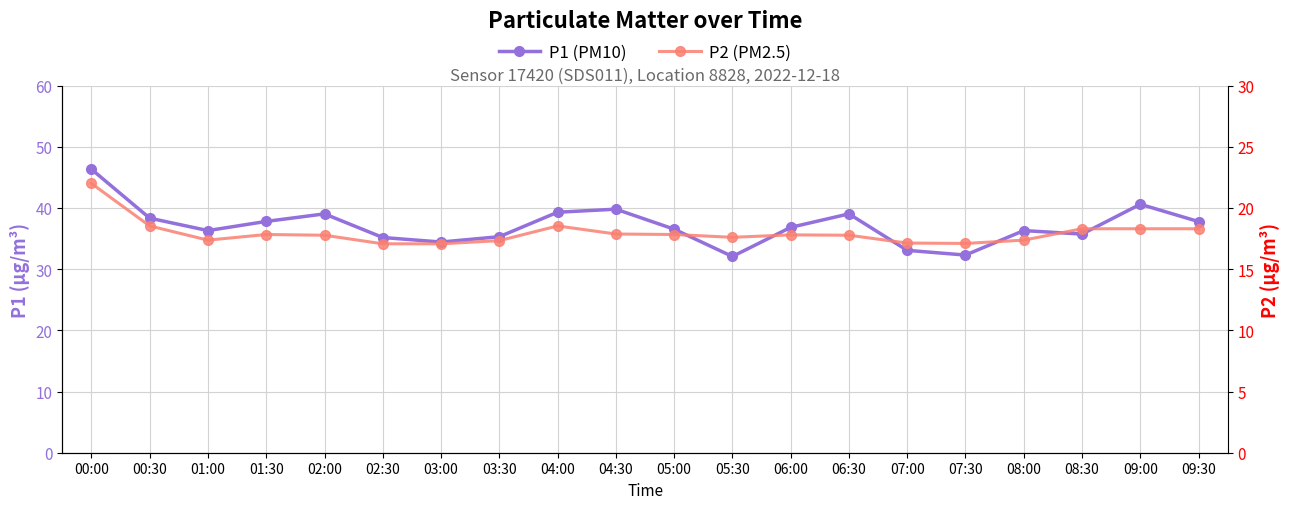

How many interior local valleys does the P2 series have?

3